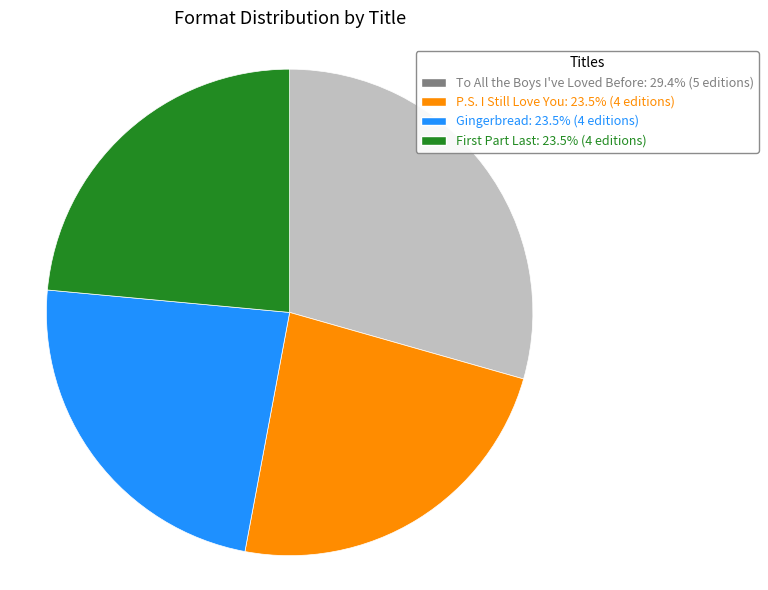

How many slices are in this pie chart?

4